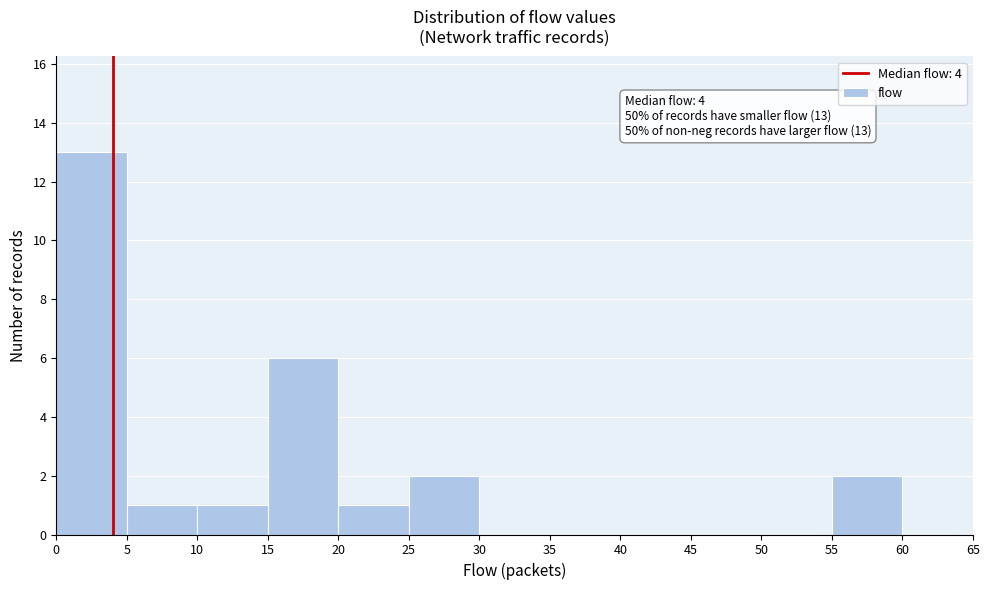

Which range on the x-axis has the tallest bar?

0 to 5